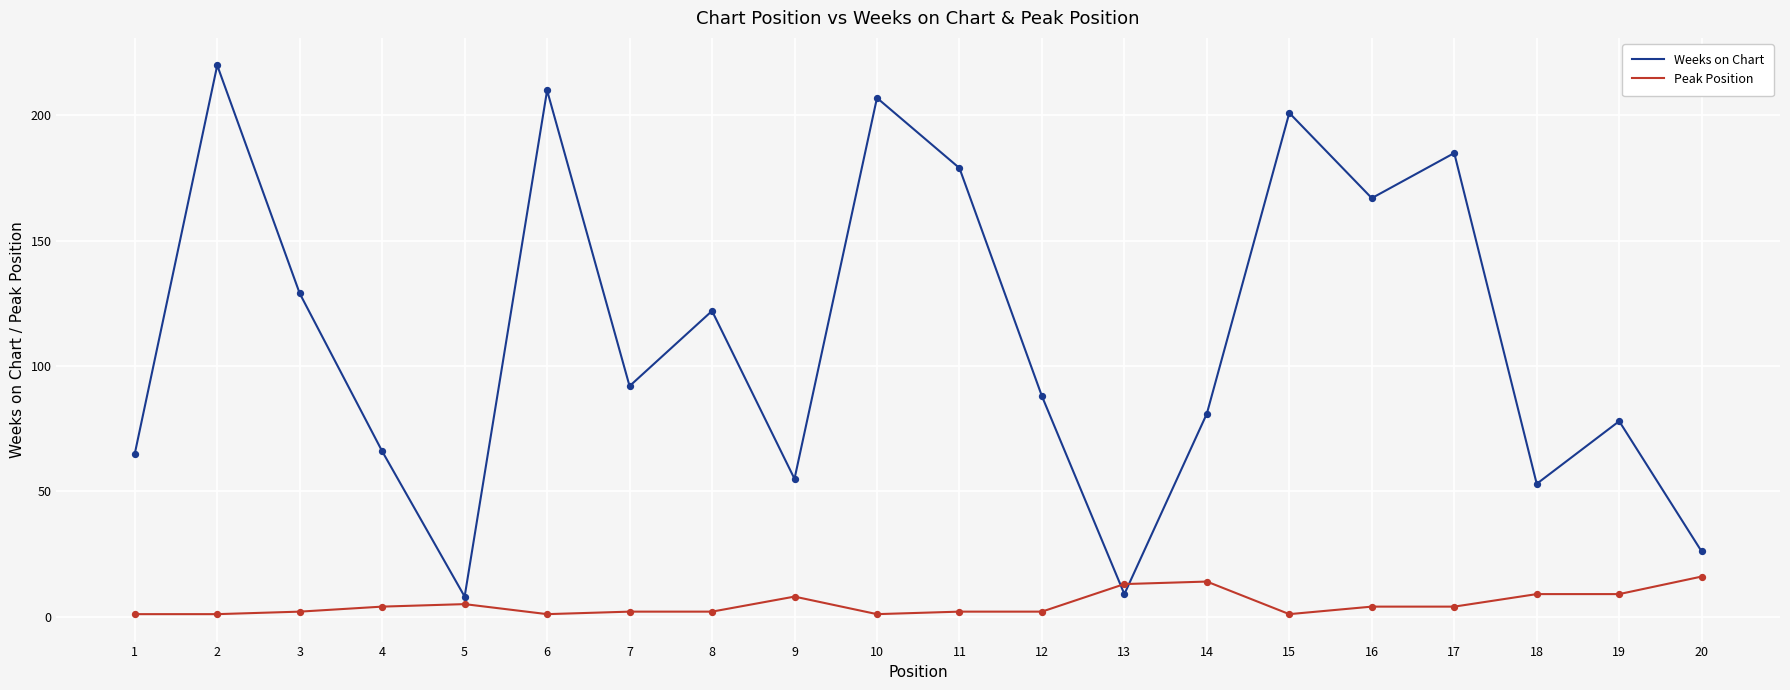

At how many categories does at least one series exceed 189?

4